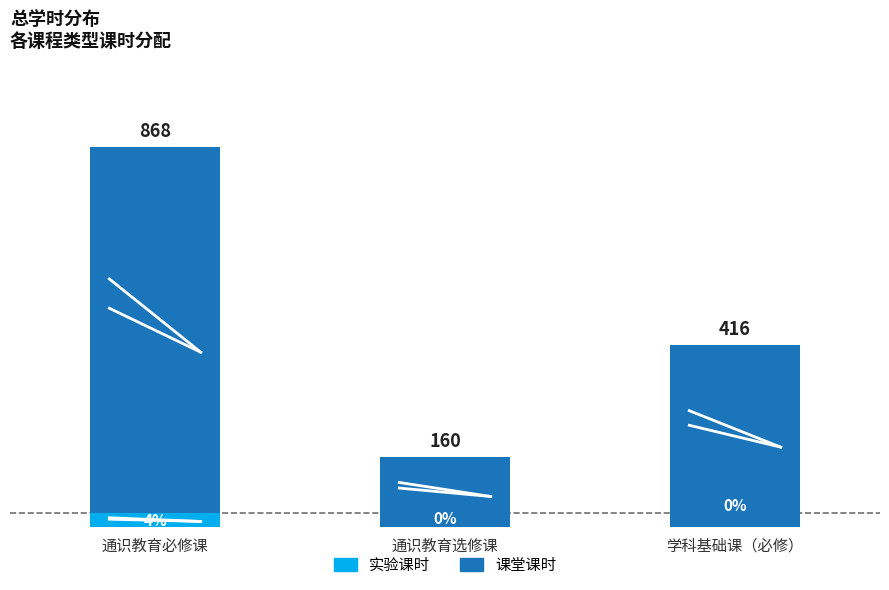

At which category is the sum across all series the highest?

通识教育必修课